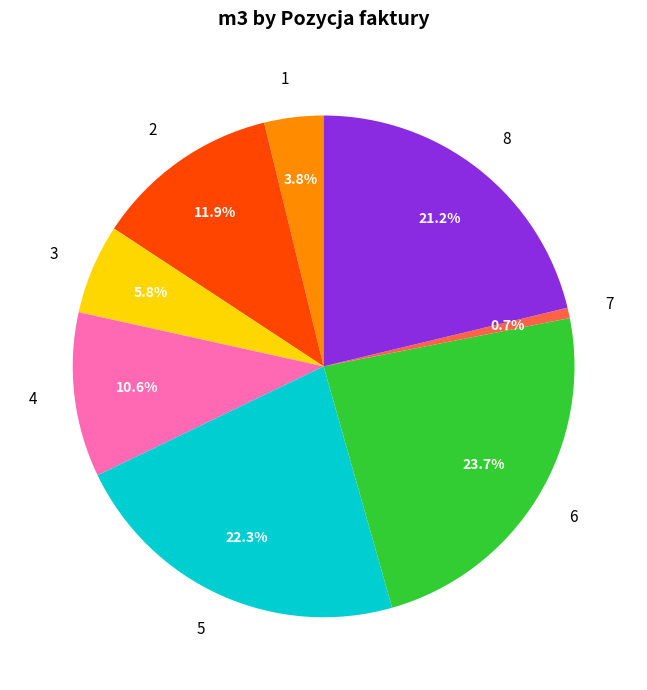

What percentage is NOT represented by 4?

89.4%